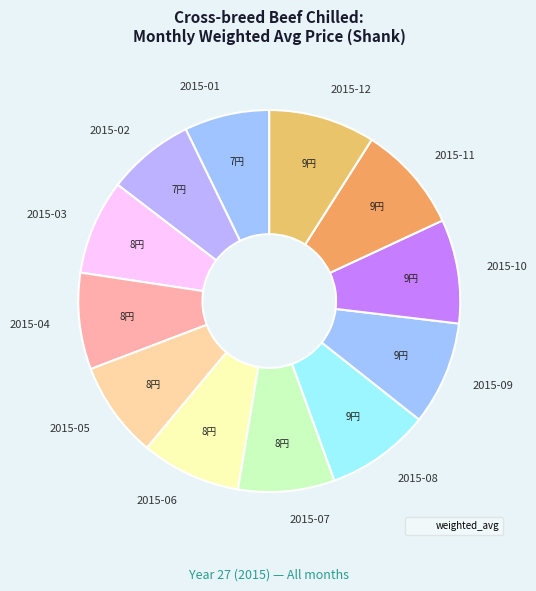

Between 2015-03 and 2015-09, which is larger?

2015-09